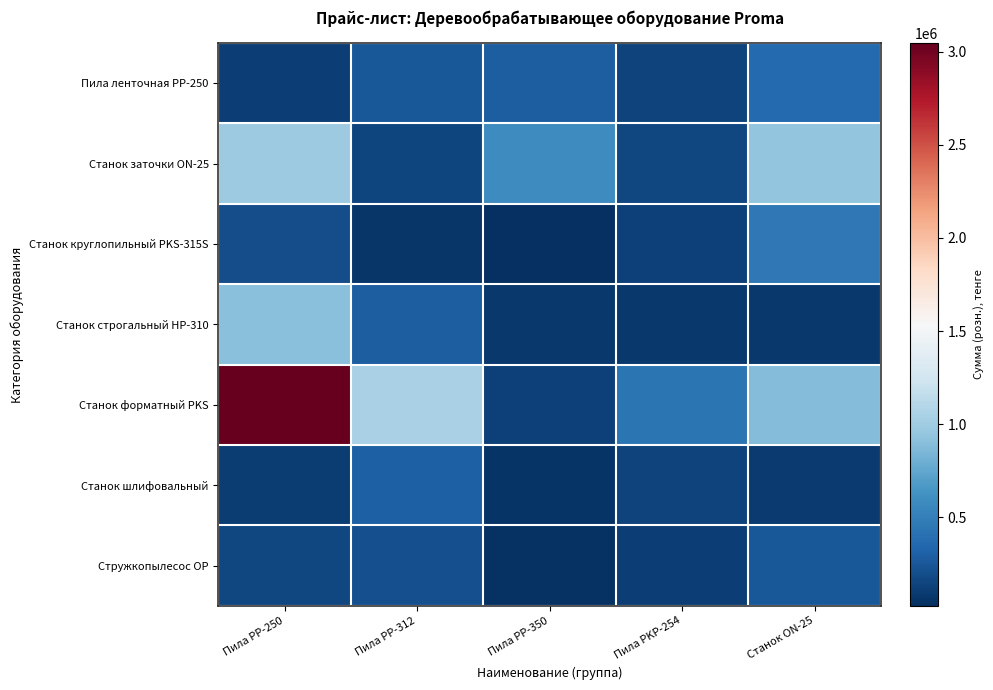

Reading left to right, extract all data points from this chart.

Пила ленточная PP-250: Пила PP-250=115800	Пила PP-312=255820	Пила PP-350=292500	Пила PKP-254=137000	Станок ON-25=363600
Станок заточки ON-25: Пила PP-250=981255	Пила PP-312=146165	Пила PP-350=589735	Пила PKP-254=164450	Станок ON-25=943700
Станок круглопильный PKS-315S: Пила PP-250=201050	Пила PP-312=63850	Пила PP-350=25455	Пила PKP-254=127900	Станок ON-25=455500
Станок строгальный HP-310: Пила PP-250=902600	Пила PP-312=290850	Пила PP-350=73000	Пила PKP-254=80100	Станок ON-25=73000
Станок форматный PKS: Пила PP-250=3046000	Пила PP-312=1040250	Пила PP-350=127900	Пила PKP-254=437200	Станок ON-25=882915
Станок шлифовальный: Пила PP-250=100425	Пила PP-312=301415	Пила PP-350=51040	Пила PKP-254=142500	Станок ON-25=89450
Стружкопылесос OP: Пила PP-250=164450	Пила PP-312=210200	Пила PP-350=47400	Пила PKP-254=115800	Станок ON-25=255820